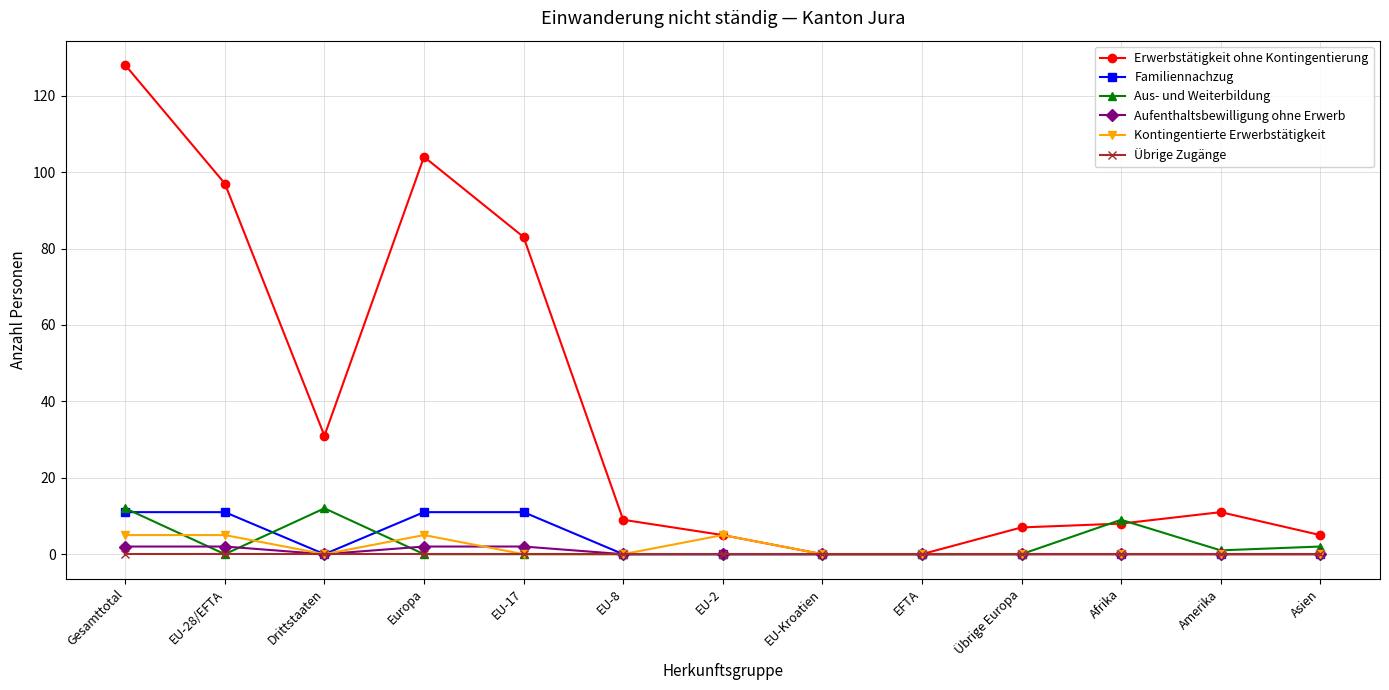

Where is the first local minimum for Aus- und Weiterbildung?

EU-28/EFTA